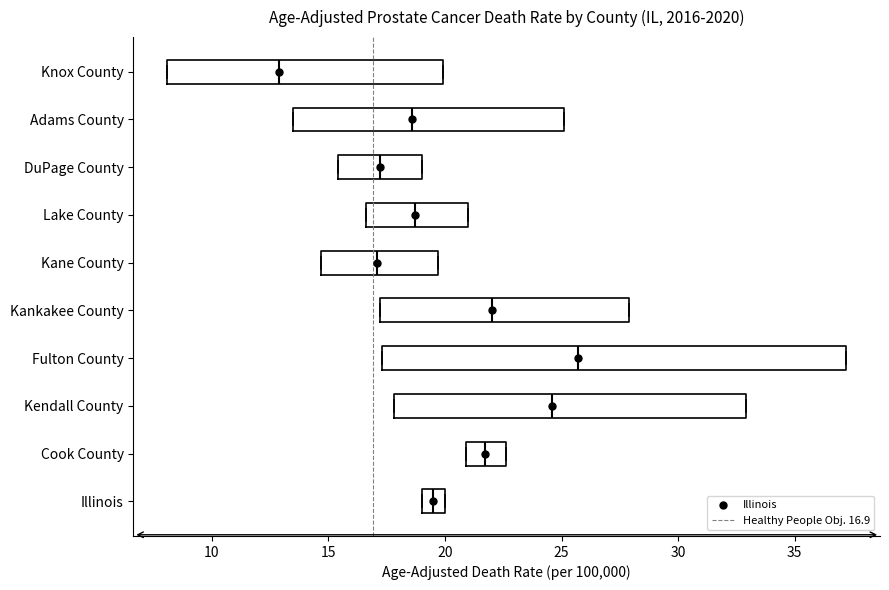

Where is the right edge of the box for Kane County on the x-axis? The values are not printed on the chart, so give them approximately, as read against the axis.

19.5